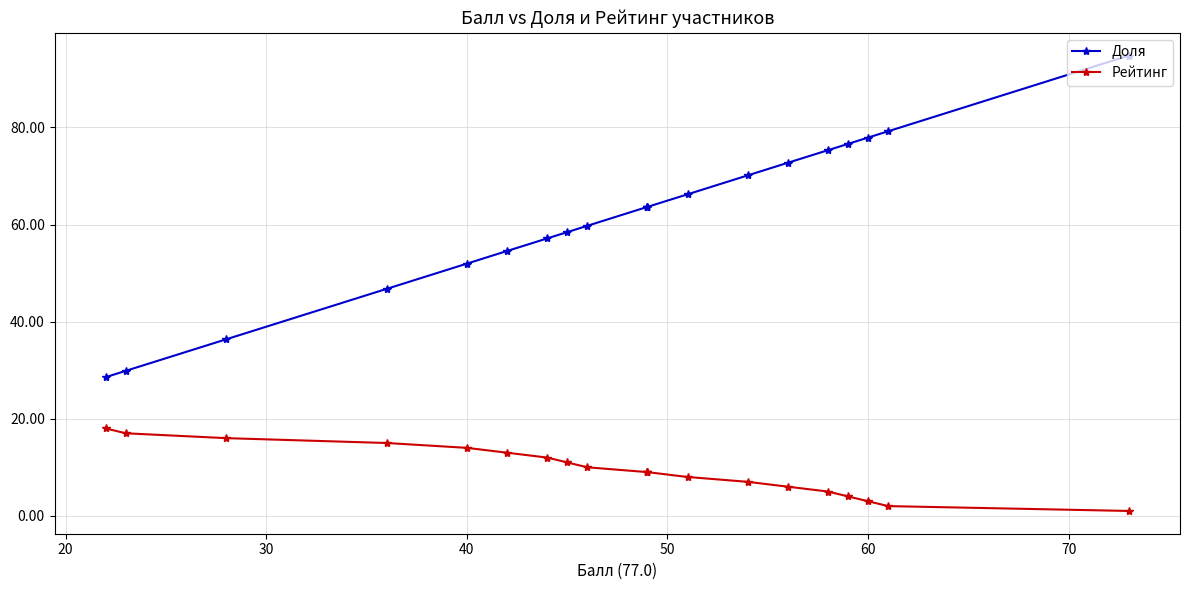

True or false: Рейтинг has more than 0 points higher than both neighbors.

False